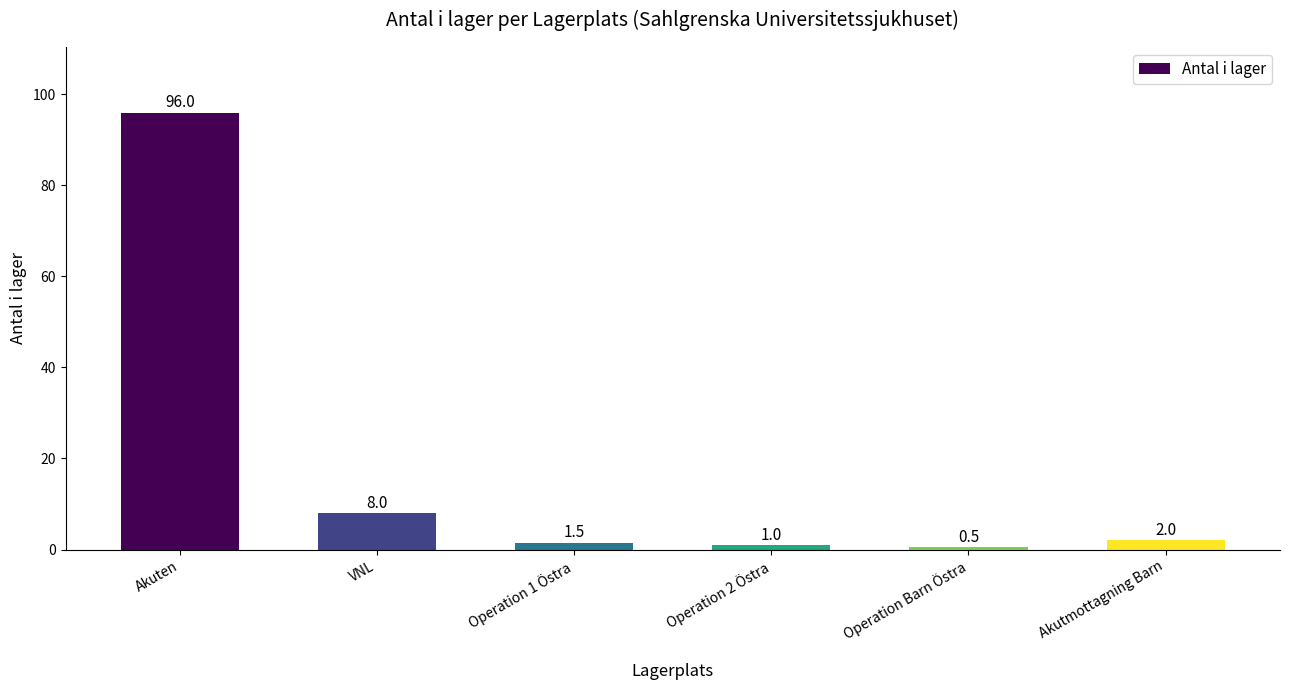

Reading left to right, transcribe all the data shown in this chart.

96.0	8.0	1.5	1.0	0.5	2.0